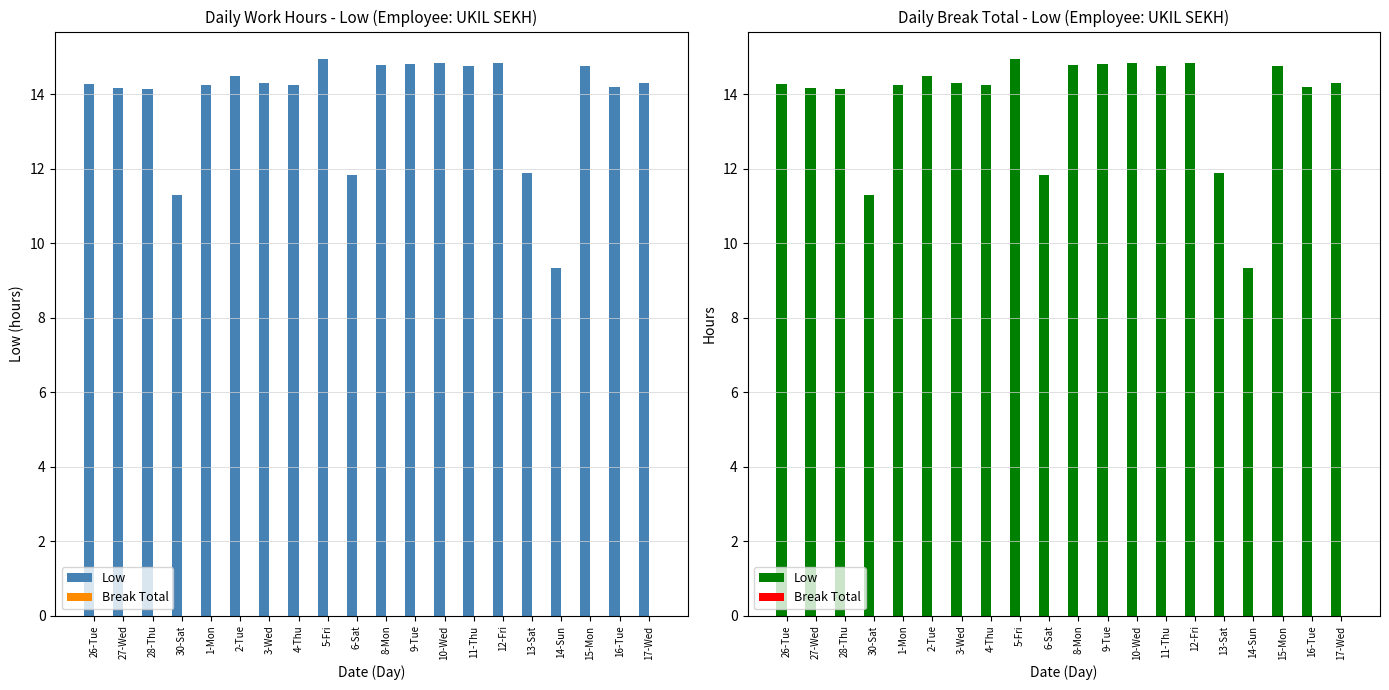

Which category has the highest value across all series?

5-Fri